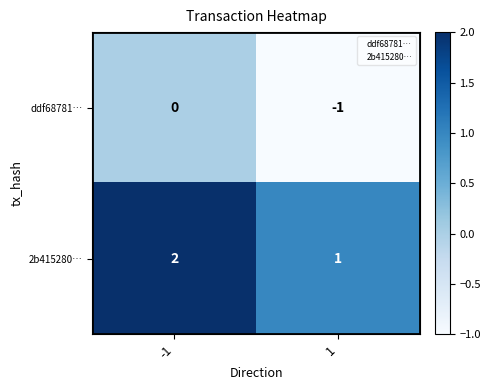

Rank the series by their maximum value, from lowest to highest.

ddf68781…, 2b415280…